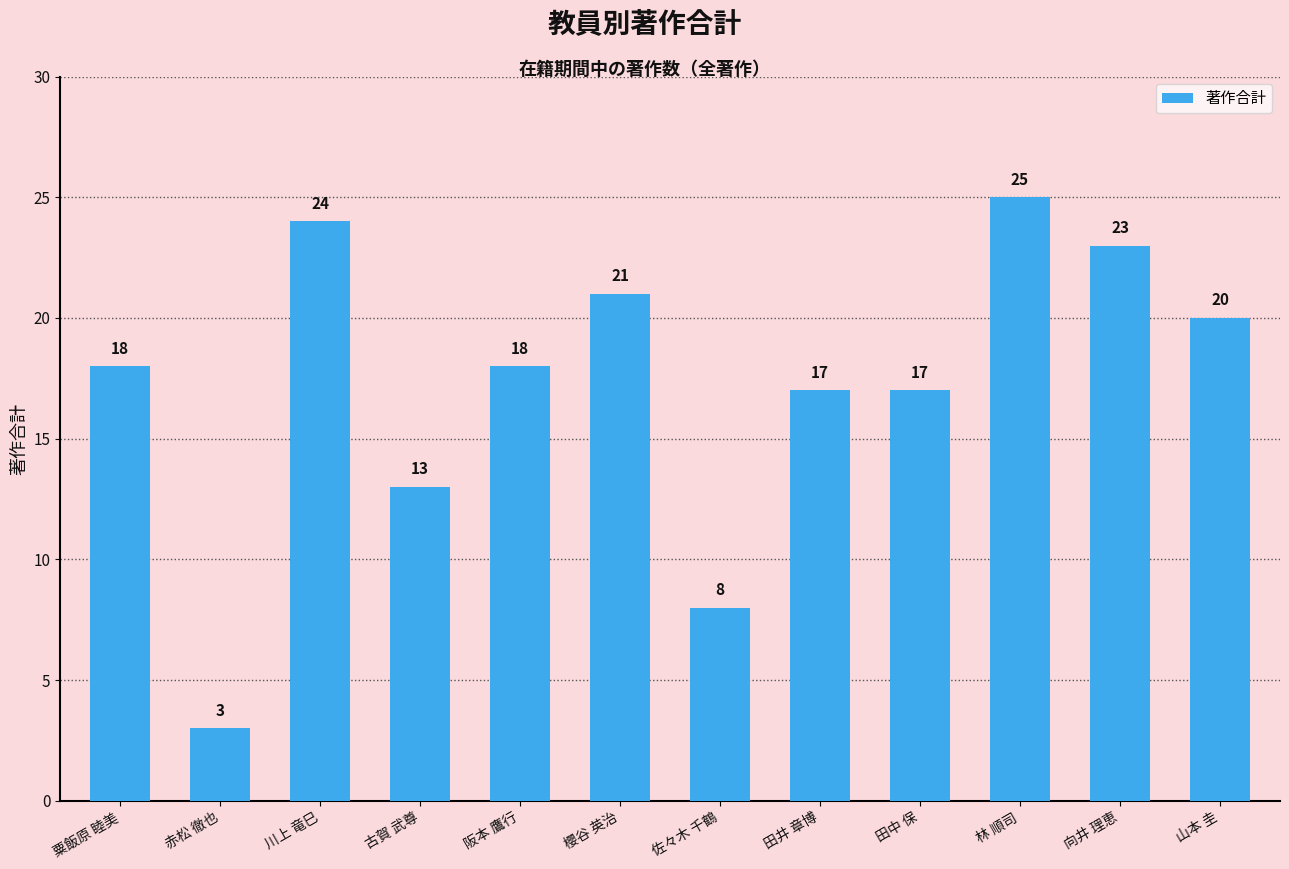

What is the change in value from 赤松 徹也 to 山本 圭?

+17